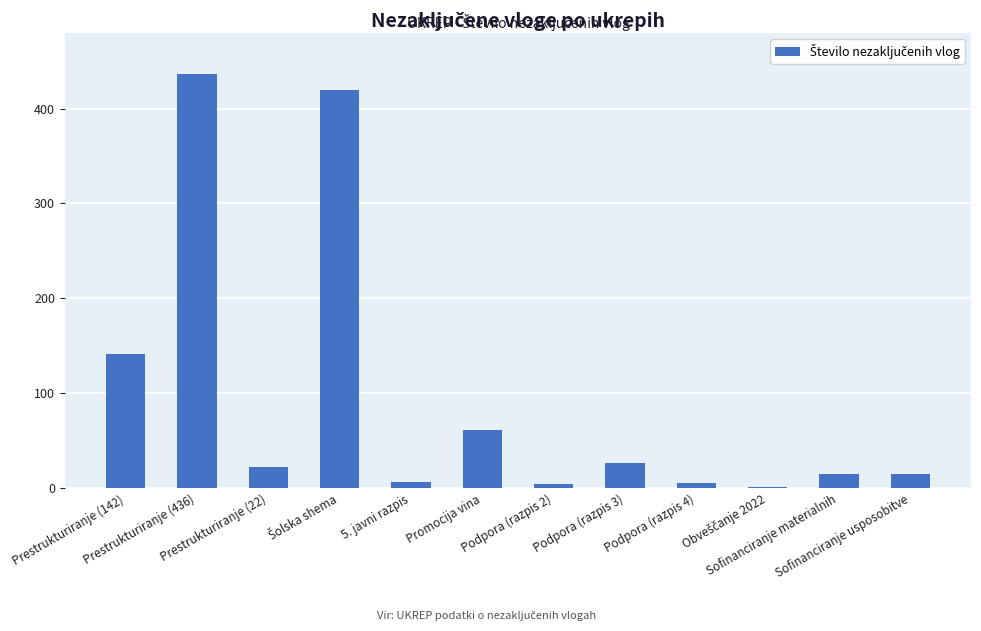

What is the maximum value shown in the chart?

436